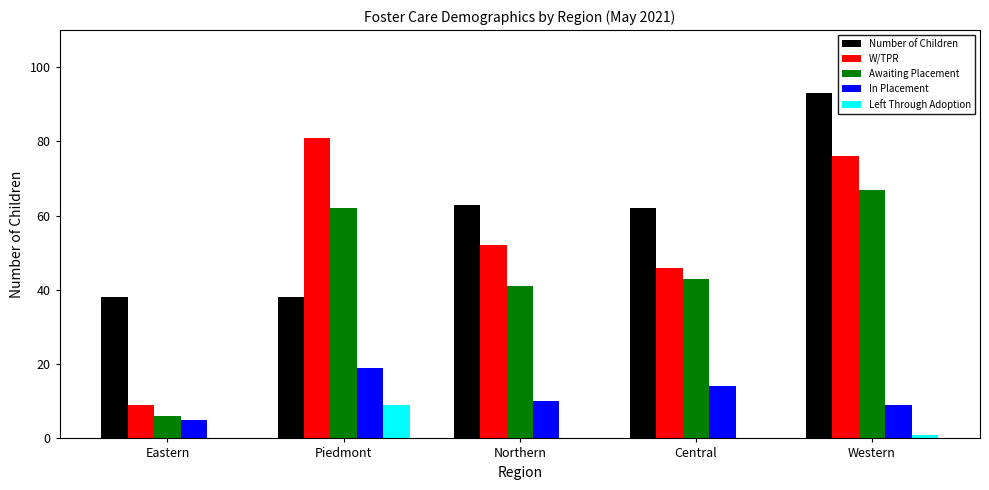

Are the bars horizontal?

No